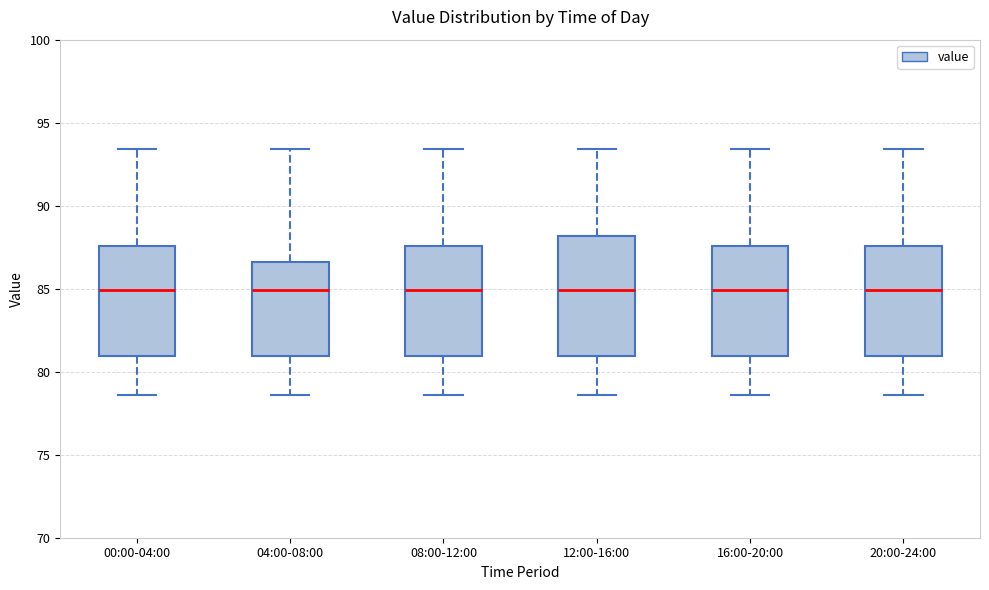

Reading left to right, read every box against the y-axis: the position of its median line, the range the box covers, and the ends of its whiskers. The values are not printed on the chart, so give them approximately, as read against the axis.

00:00-04:00: median 85.0, box 81.0 to 87.5, whiskers 78.5 to 93.5
04:00-08:00: median 85.0, box 81.0 to 86.5, whiskers 78.5 to 93.5
08:00-12:00: median 85.0, box 81.0 to 87.5, whiskers 78.5 to 93.5
12:00-16:00: median 85.0, box 81.0 to 88.0, whiskers 78.5 to 93.5
16:00-20:00: median 85.0, box 81.0 to 87.5, whiskers 78.5 to 93.5
20:00-24:00: median 85.0, box 81.0 to 87.5, whiskers 78.5 to 93.5